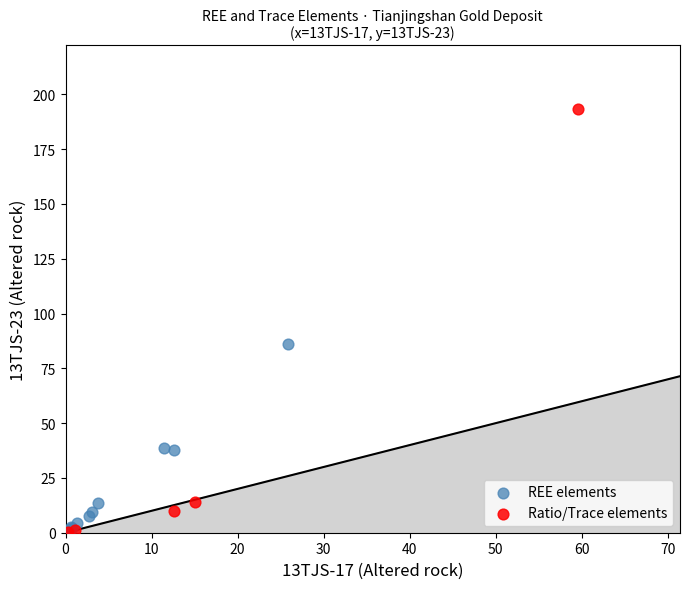

Which series contains the highest Y value?

Ratio/Trace elements